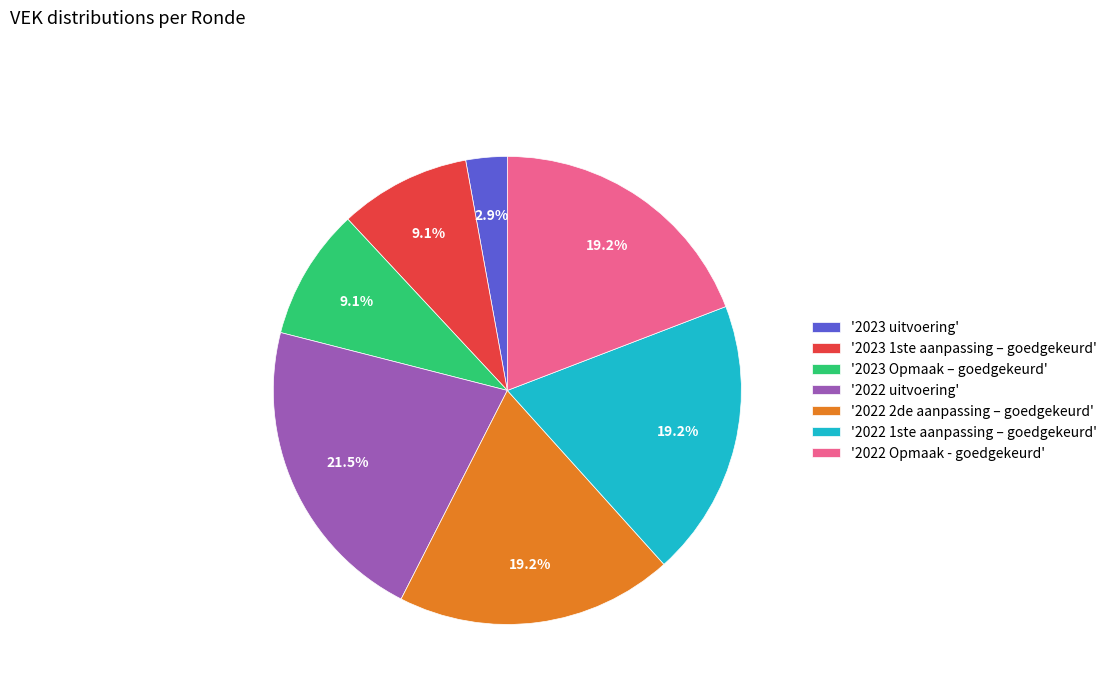

Does '2023 1ste aanpassing – goedgekeurd' account for over 50% of the chart?

No